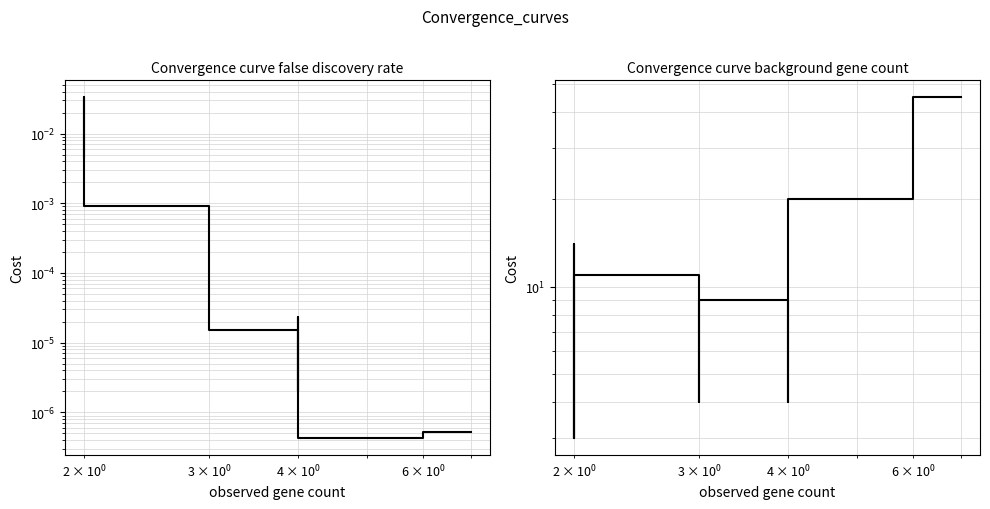

The background gene count series shows 1.5 at 10. True or false?

False